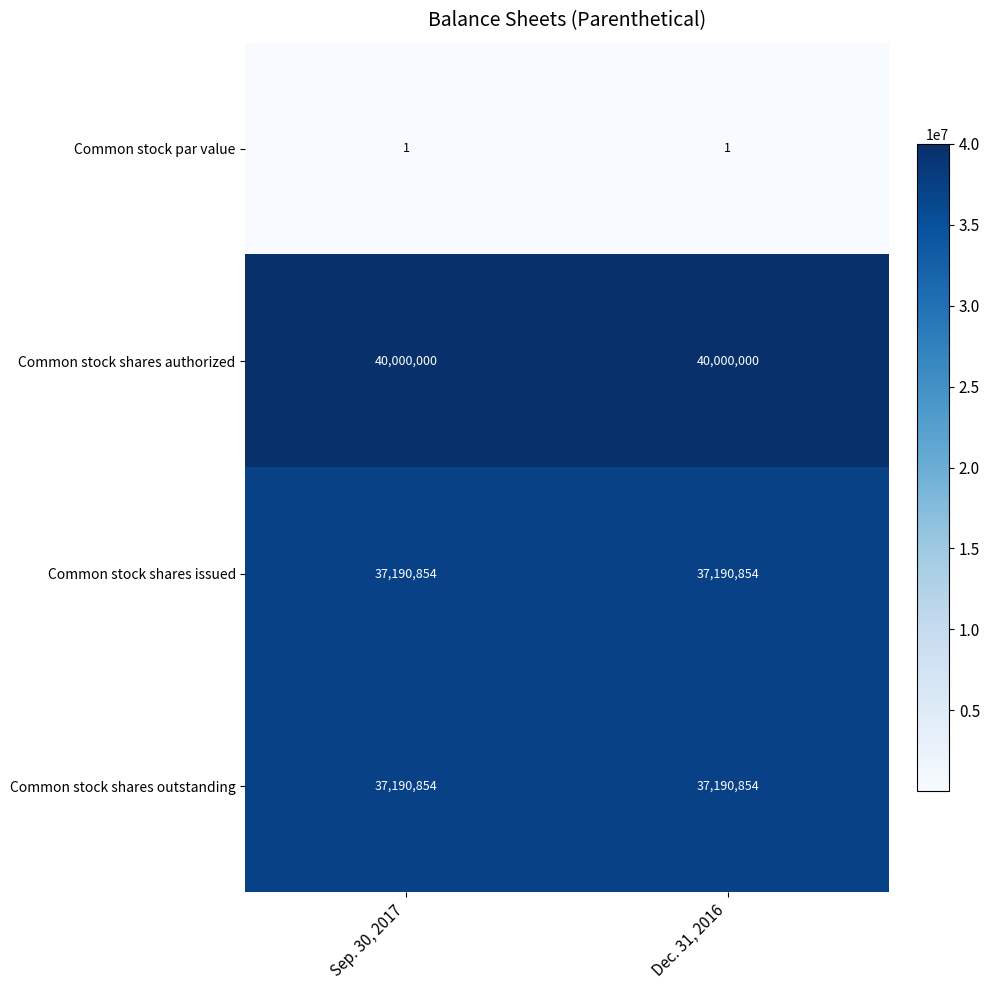

How many distinct data groups are displayed?

4